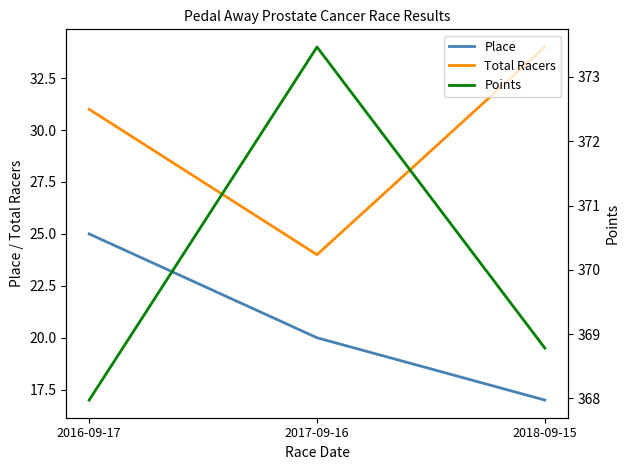

Is the value of Place at 2017-09-16 greater than the value of Total Racers at 2018-09-15?

No